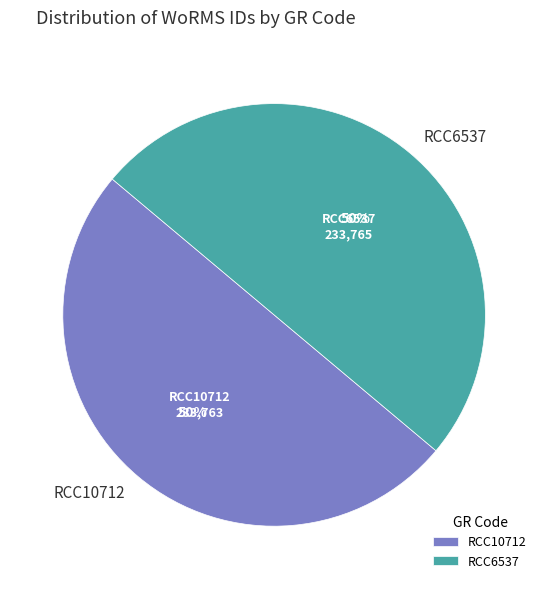

To the nearest percent, what is the average slice percentage?

50%